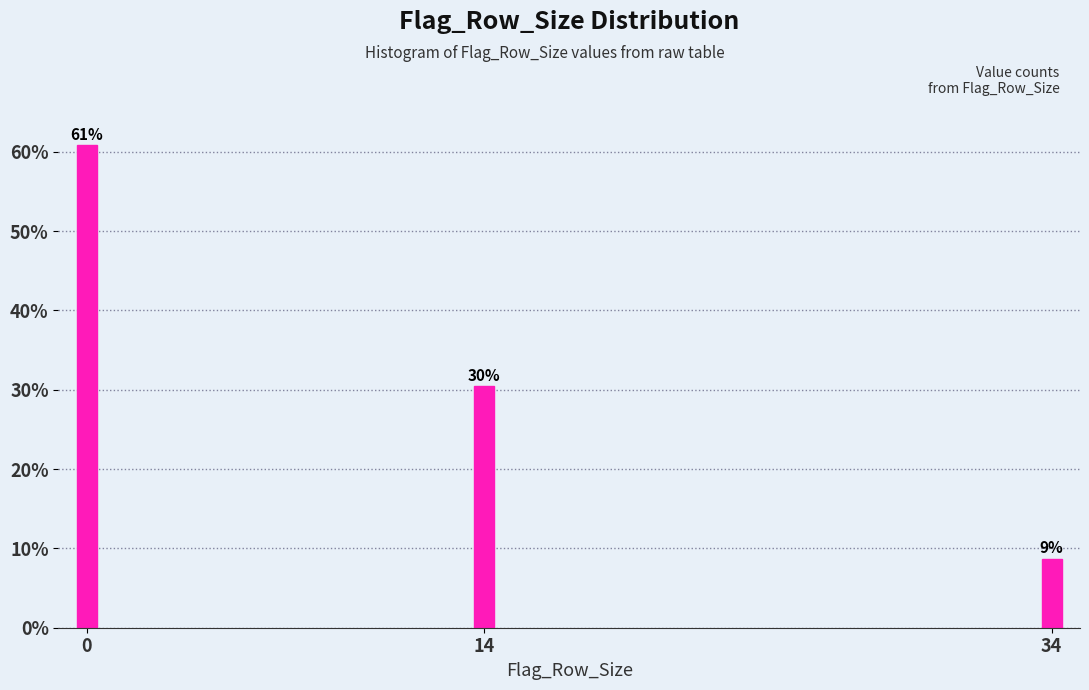

How many bars are there in total?

3